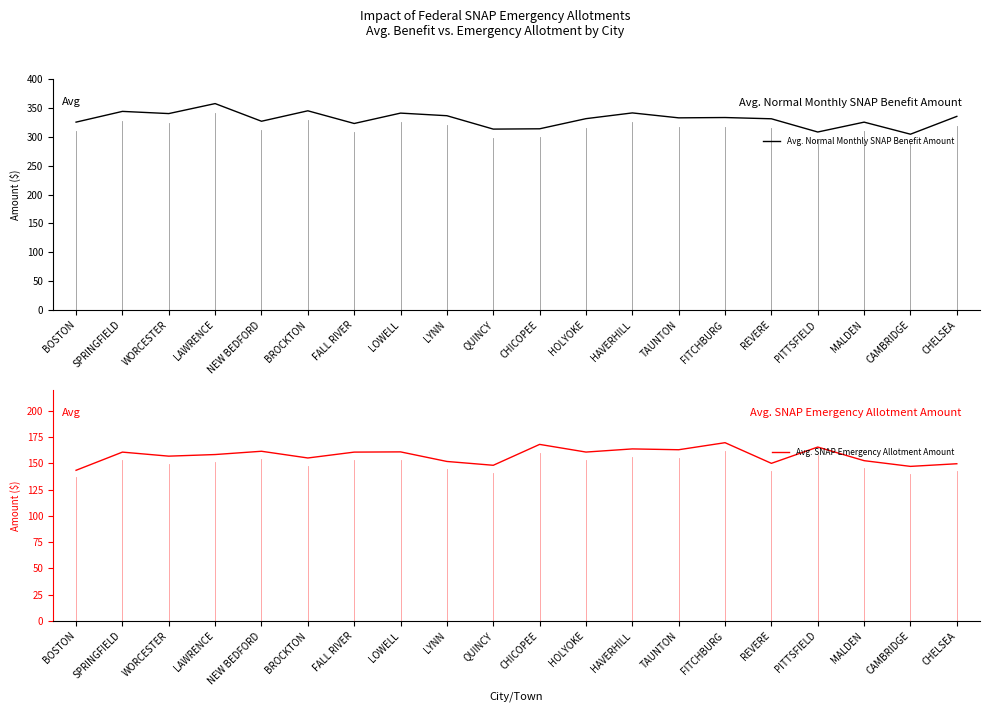

Is it true that Avg. Normal Monthly SNAP Benefit Amount equals 70.6 at HAVERHILL?

False